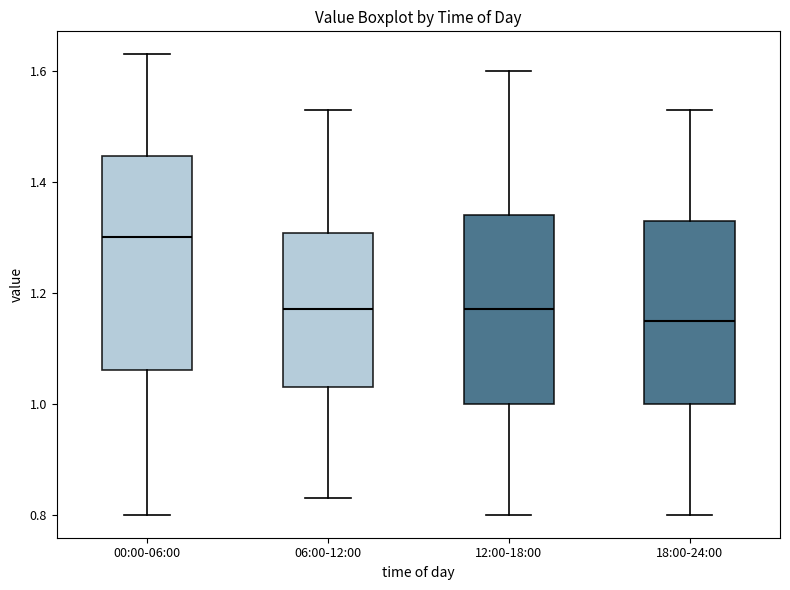

Where does the median line of the box for 06:00-12:00 sit on the y-axis? The values are not printed on the chart, so give them approximately, as read against the axis.

1.18